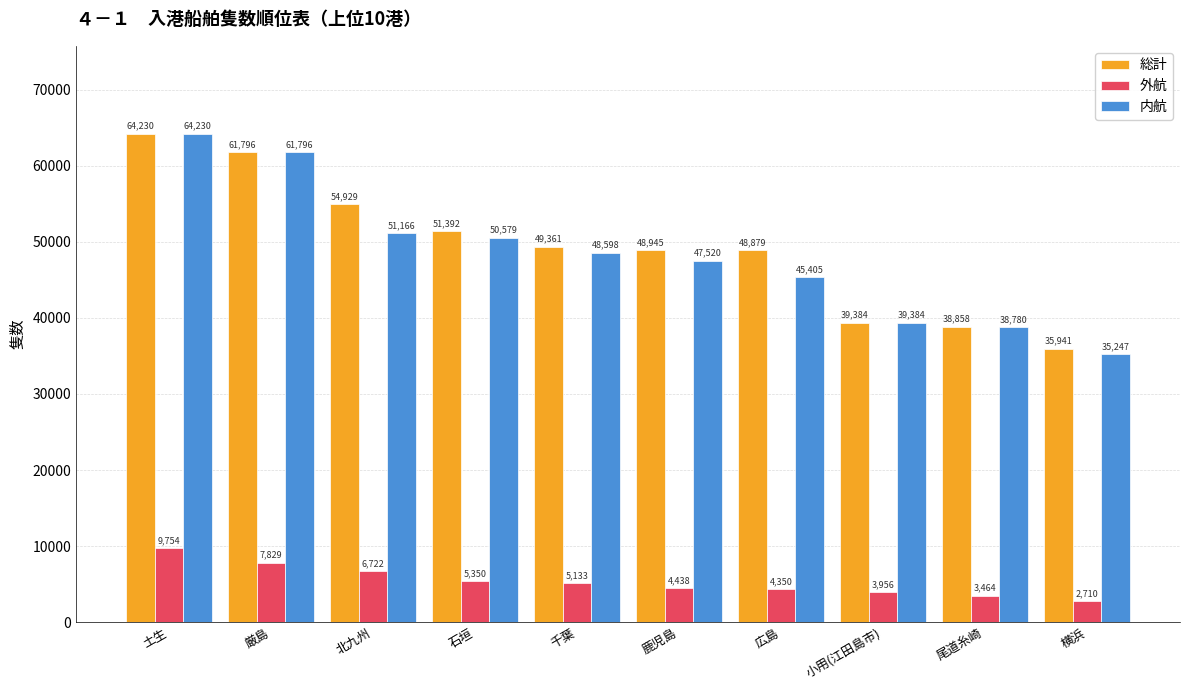

Is it true that 総計 equals 54929 at 北九州?

True